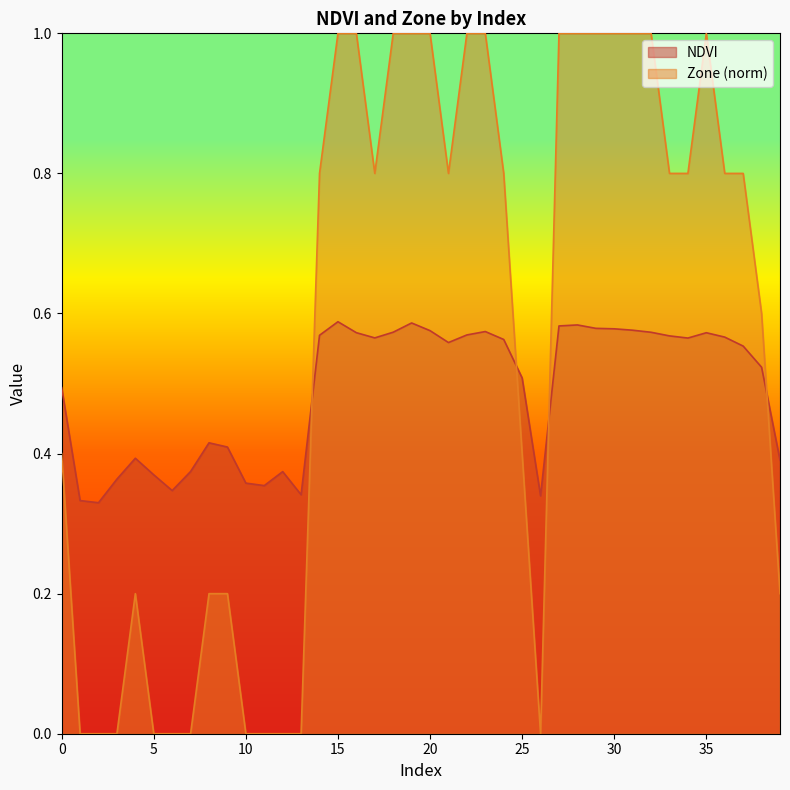

Where is Zone nearest to the value 0?

1